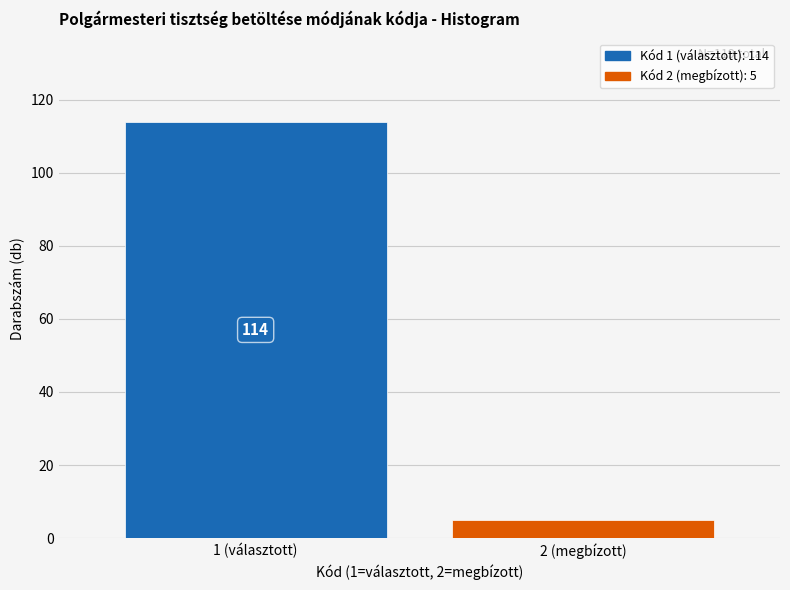

Reading left to right, list all the values displayed in this chart.

1 (választott)=114	2 (megbízott)=5